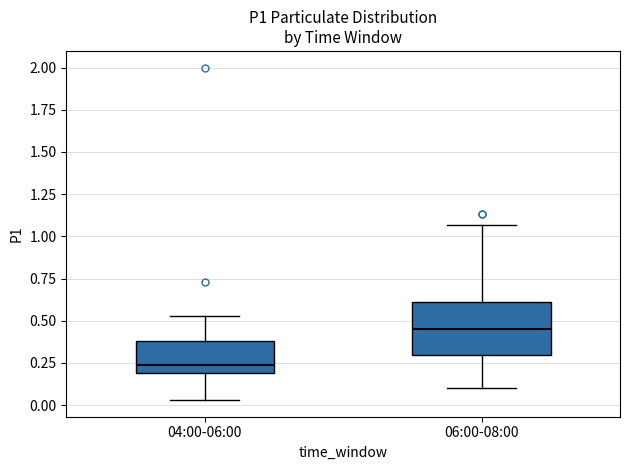

Comparing the boxes themselves (not the whiskers), which one is the tallest?

06:00-08:00